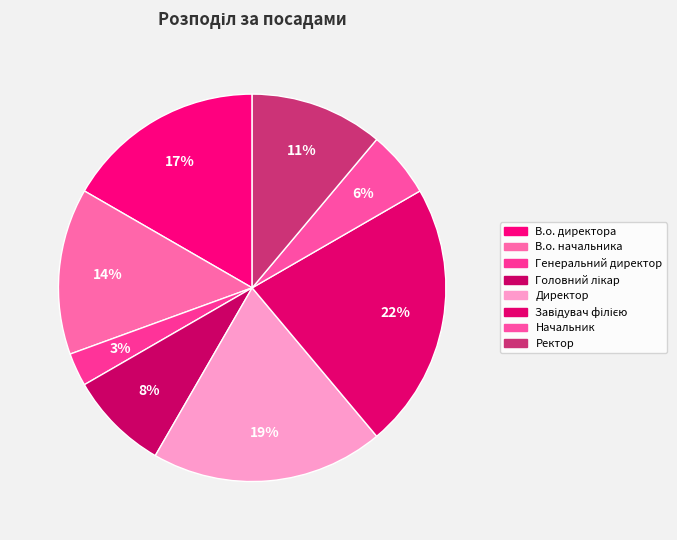

Between Директор and В.о. директора, which is larger?

Директор